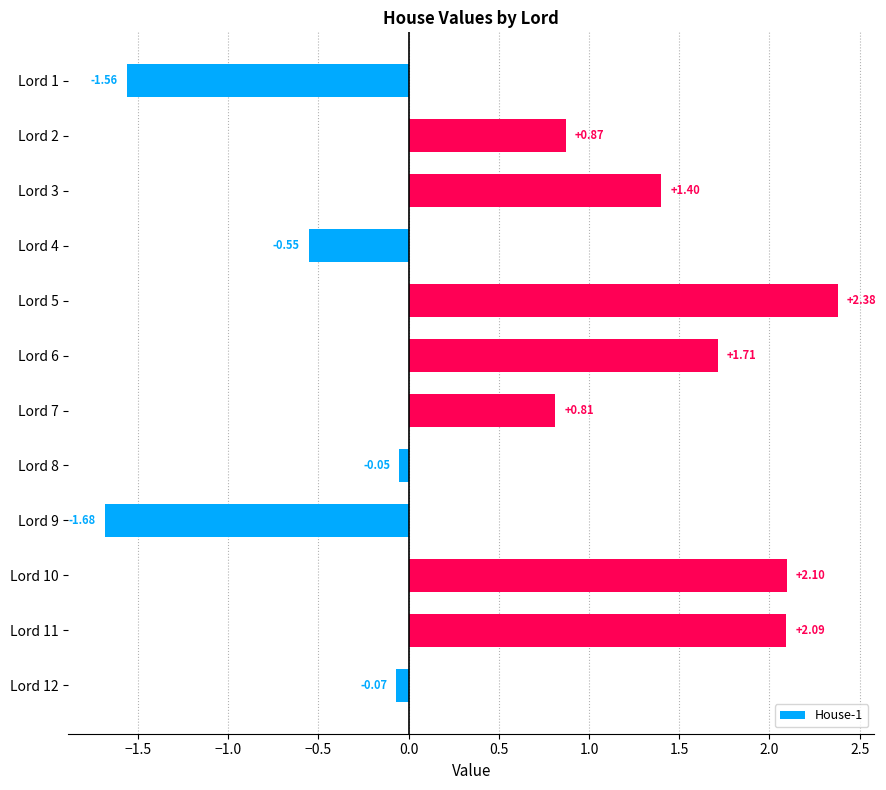

Rank the categories by value from highest to lowest.

Lord 5, Lord 10, Lord 11, Lord 6, Lord 3, Lord 2, Lord 7, Lord 8, Lord 12, Lord 4, Lord 1, Lord 9